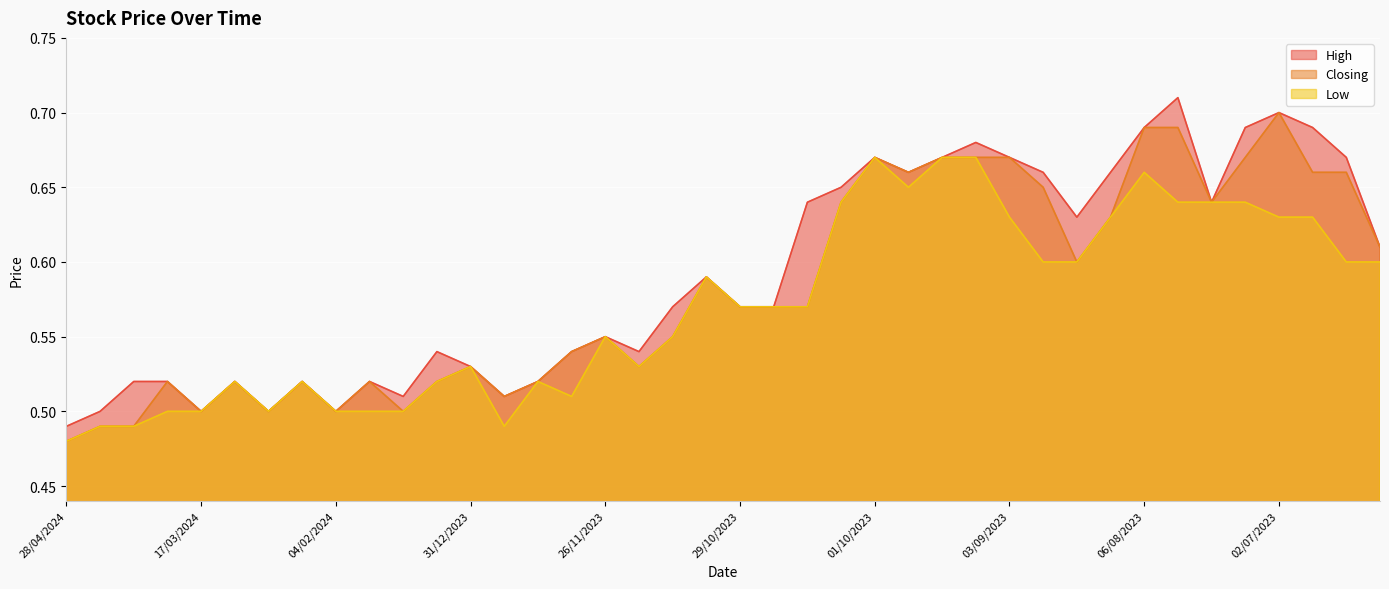

How many distinct data groups are displayed?

3